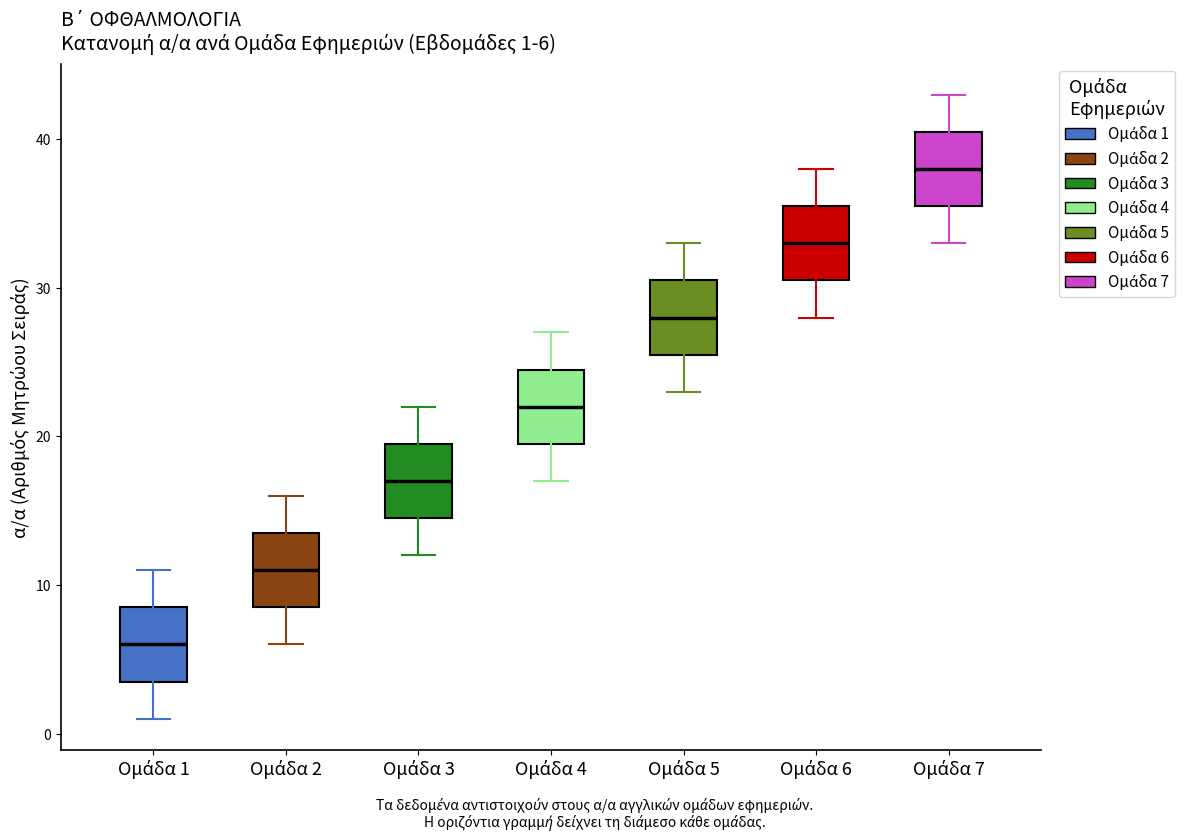

Which box's median line is the highest?

Ομάδα 7